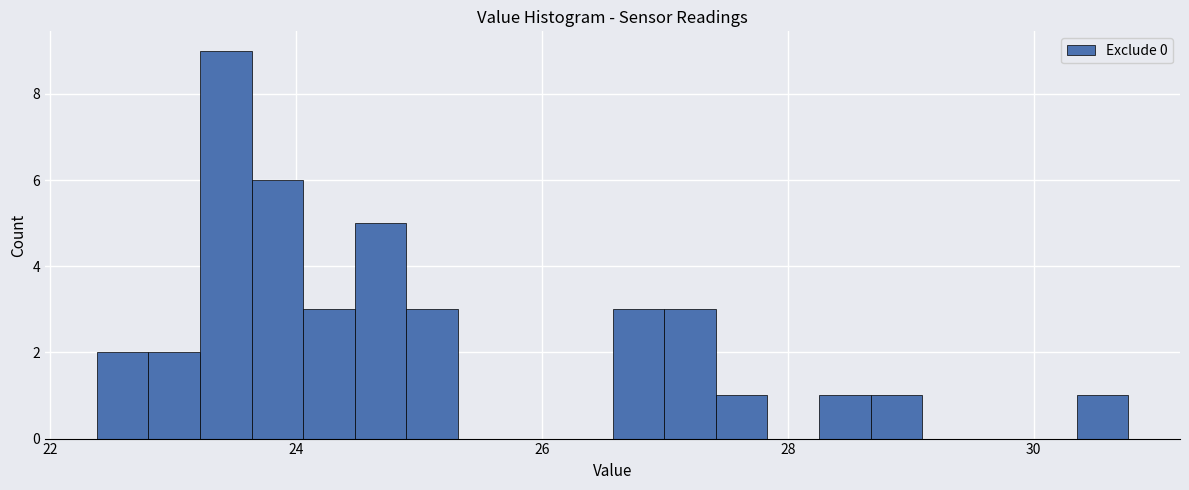

Read against the x-axis, roughly where is the centre of the tallest bar?

23.4